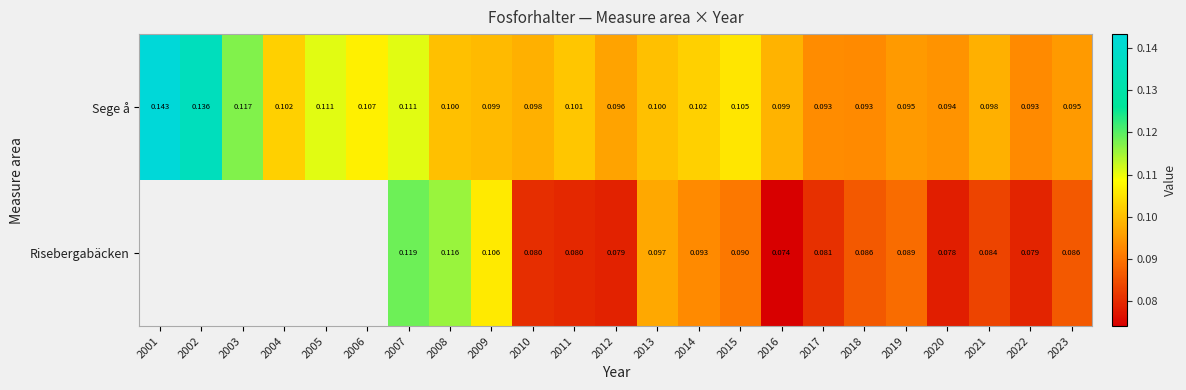

Is the value of Sege å at 2017 greater than the value of Risebergabäcken at 2009?

No